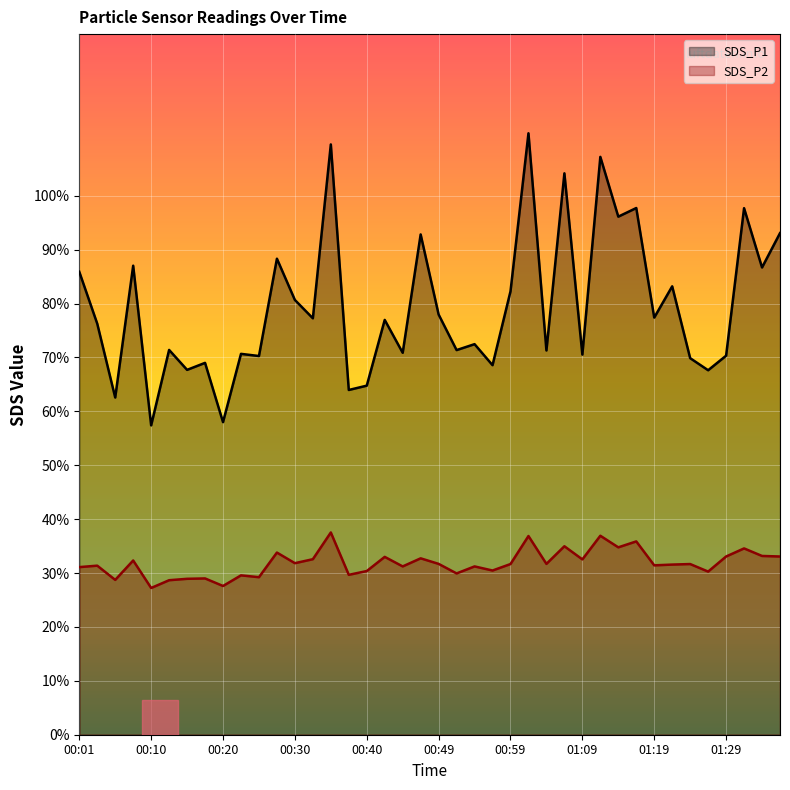

True or false: SDS_P2 and SDS_P1 intersect in this chart.

False